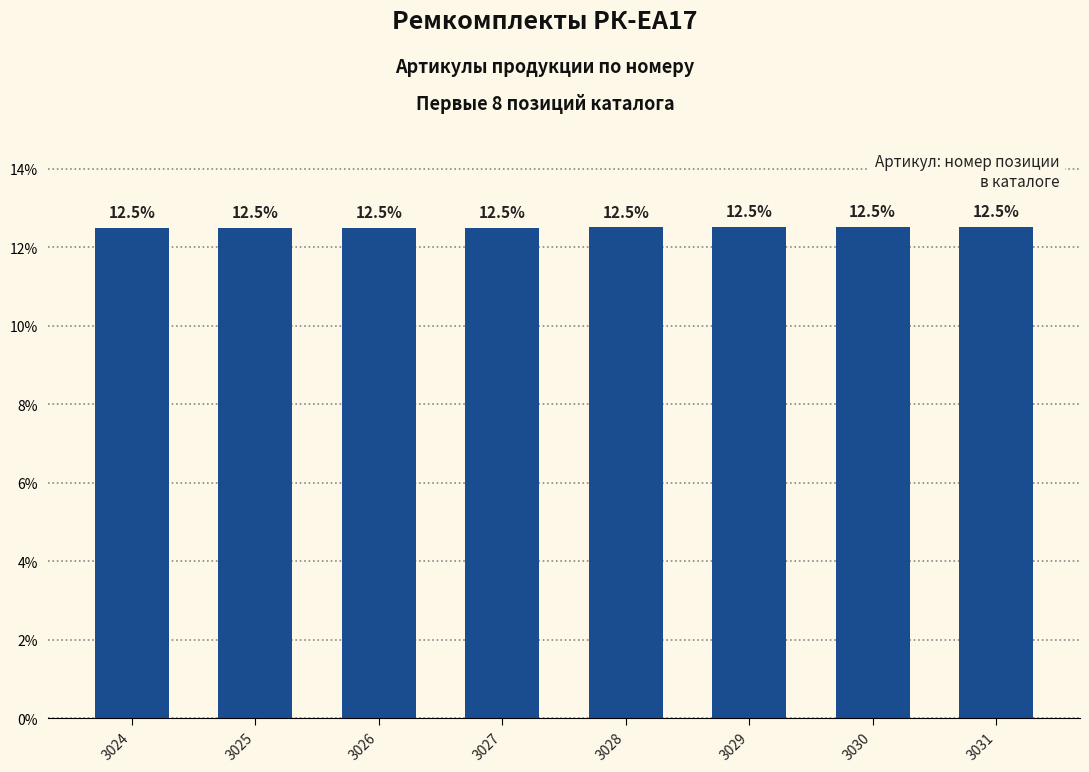

What is the sum of the values at 3028 and 3026?

25.0